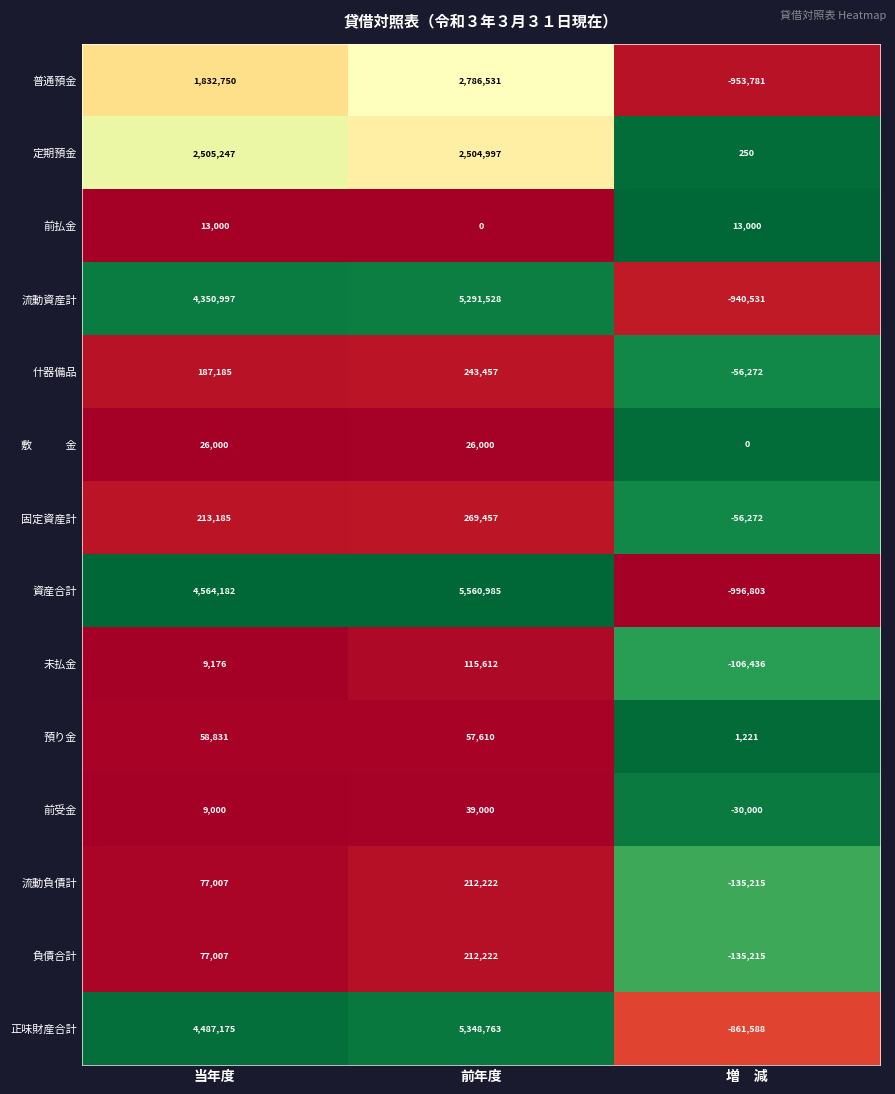

Which series has the widest spread of values?

資産合計